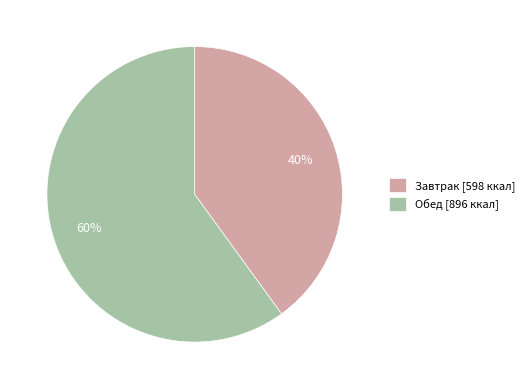

Which has a higher value, Обед or Завтрак?

Обед